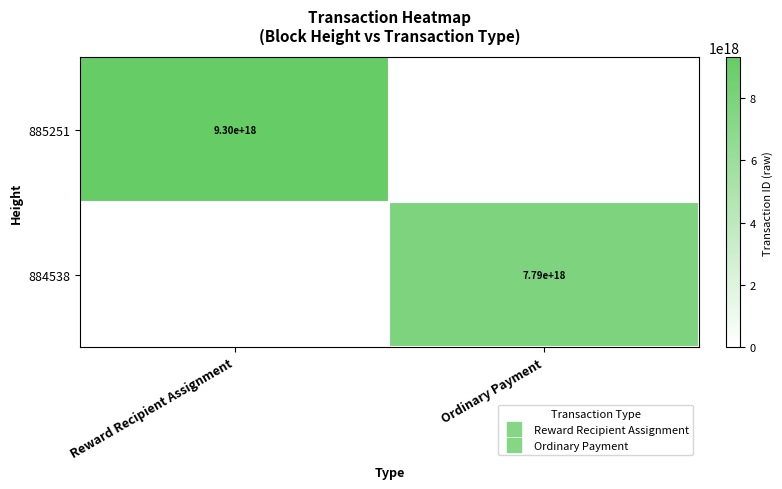

What is the maximum value shown in the chart?

9297431088071380992